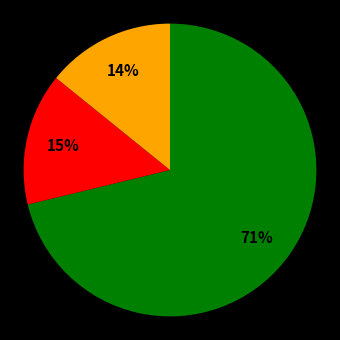

To the nearest percent, what is the difference between the largest and smallest slice percentages?

57%